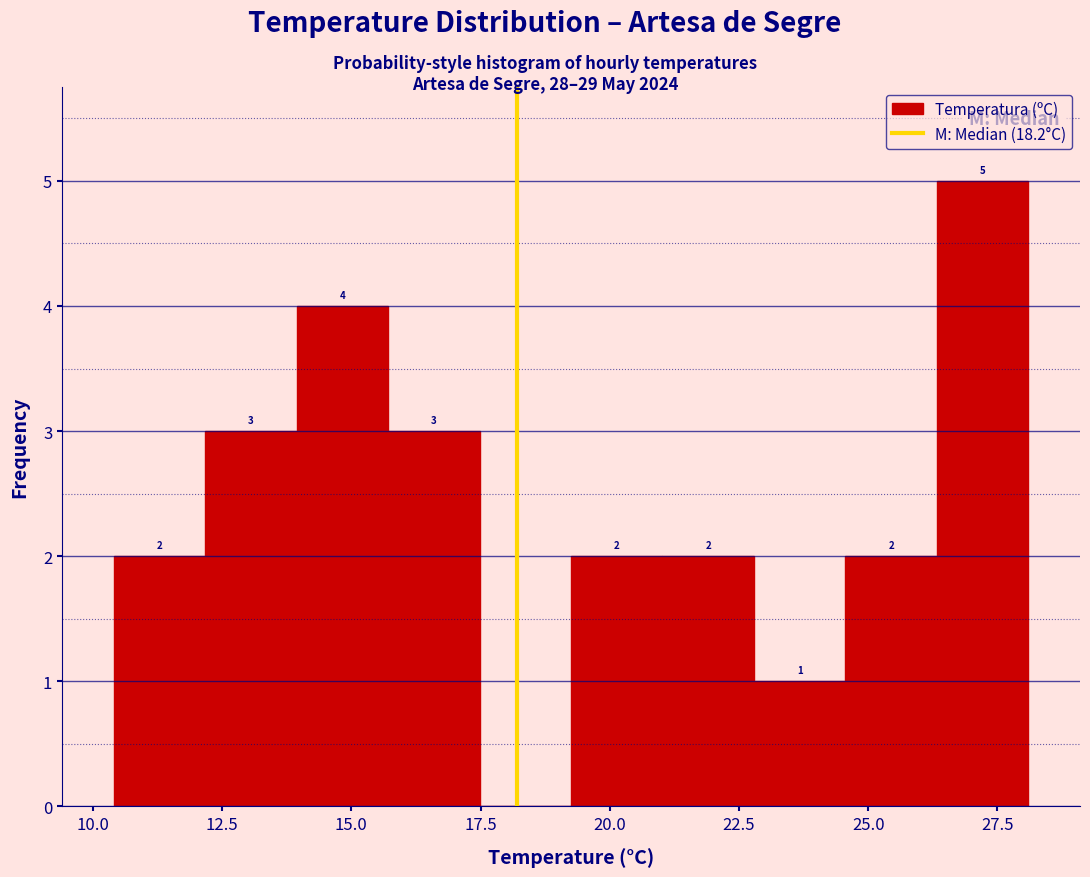

Read against the x-axis, roughly where is the centre of the tallest bar?

27.0